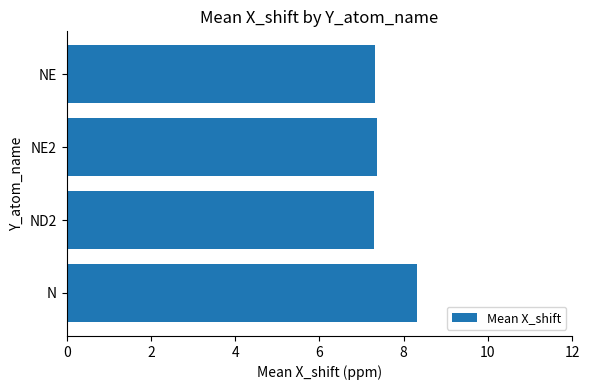

What is the greatest value displayed?

8.3